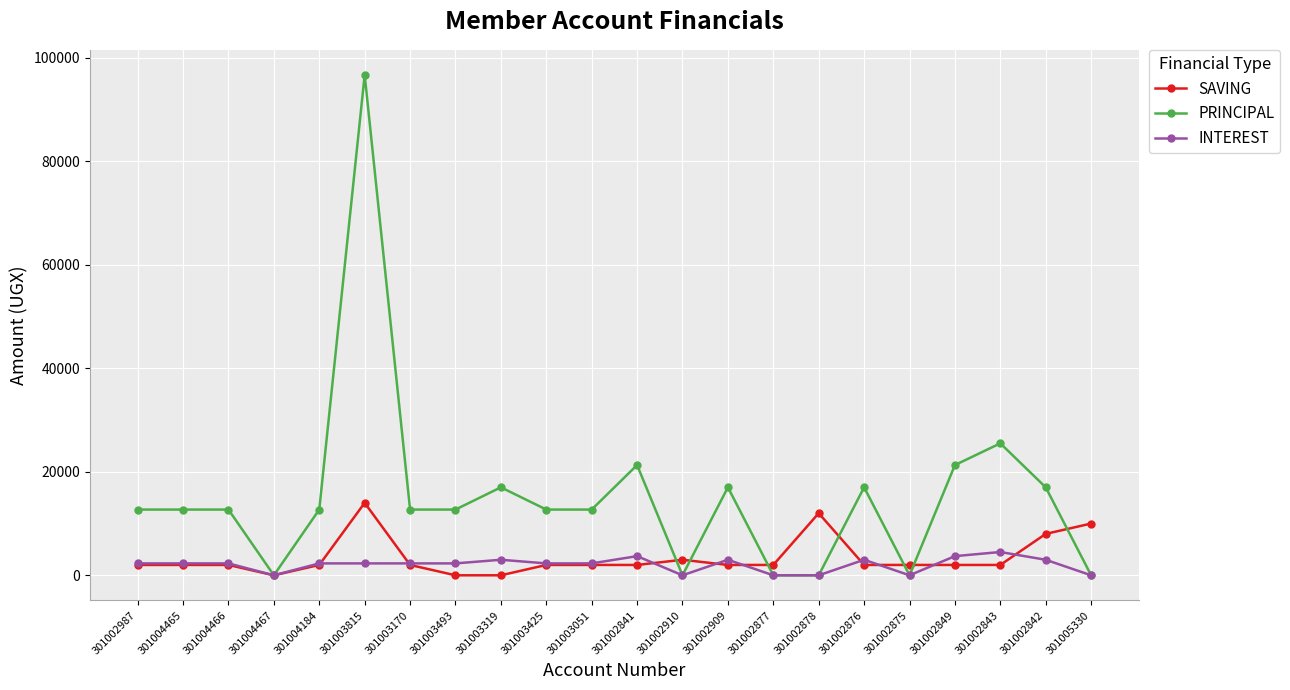

The value of PRINCIPAL at 301002909 is 17000. True or false?

True